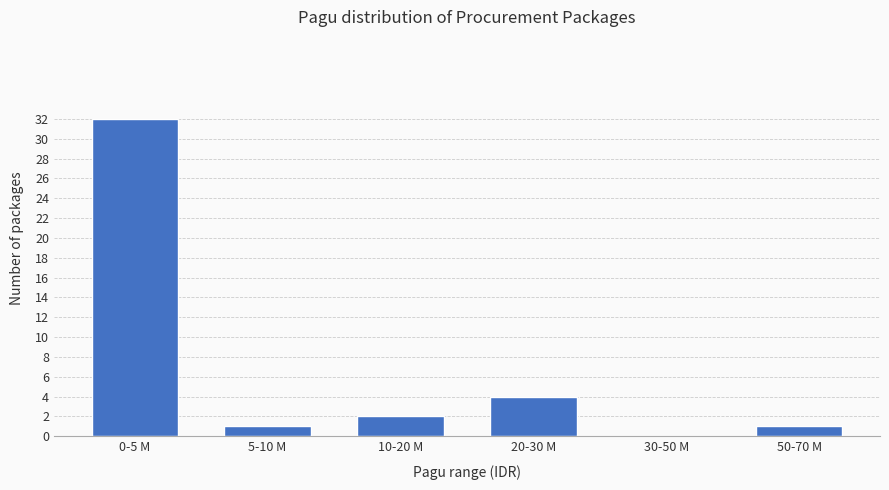

Reading left to right, list all the values displayed in this chart.

0-5 M=32	5-10 M=1	10-20 M=2	20-30 M=4	30-50 M=0	50-70 M=1